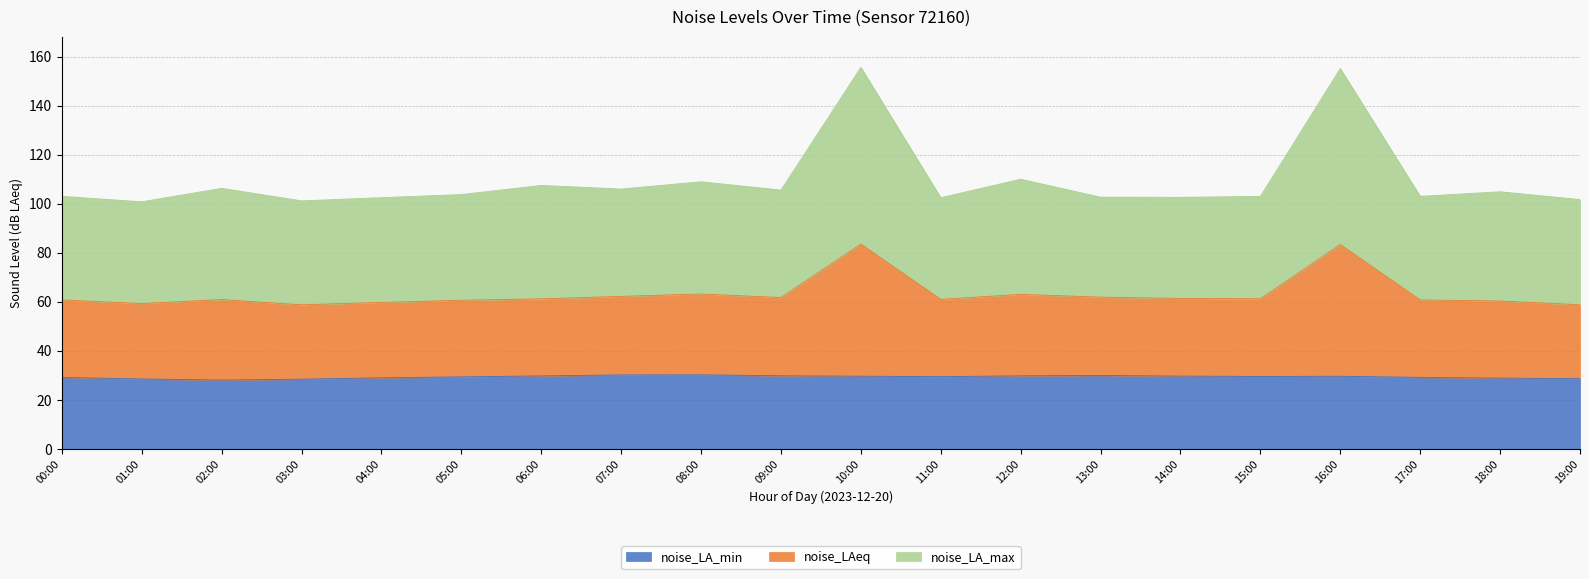

In noise_LAeq, how many points are higher than both neighbors (excluding endpoints)?

5